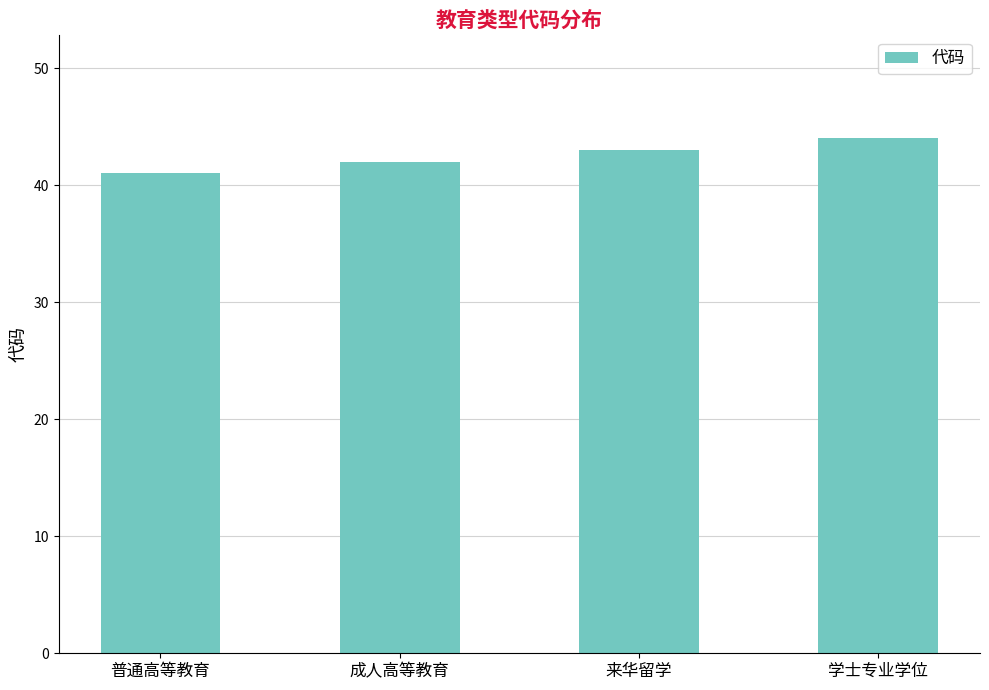

What position from the left is 来华留学?

3